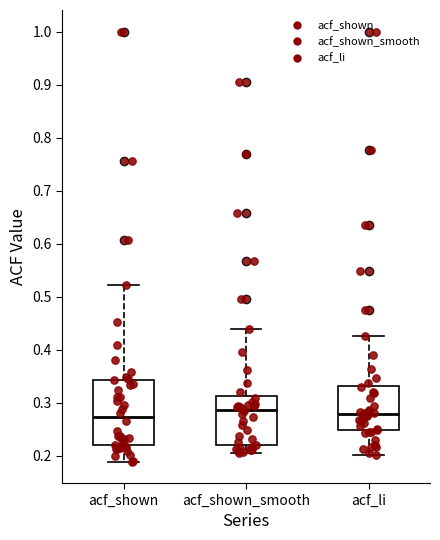

Where does the lower whisker of the box for acf_shown_smooth end on the y-axis? The values are not printed on the chart, so give them approximately, as read against the axis.

0.21